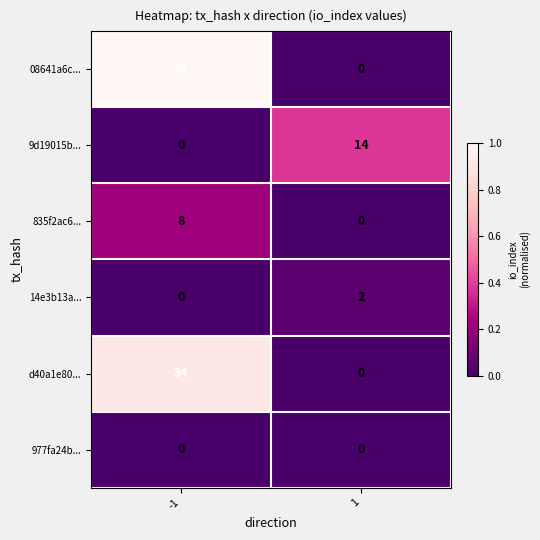

What is the difference between the maximum and minimum values in the 9d19015b... series?

14